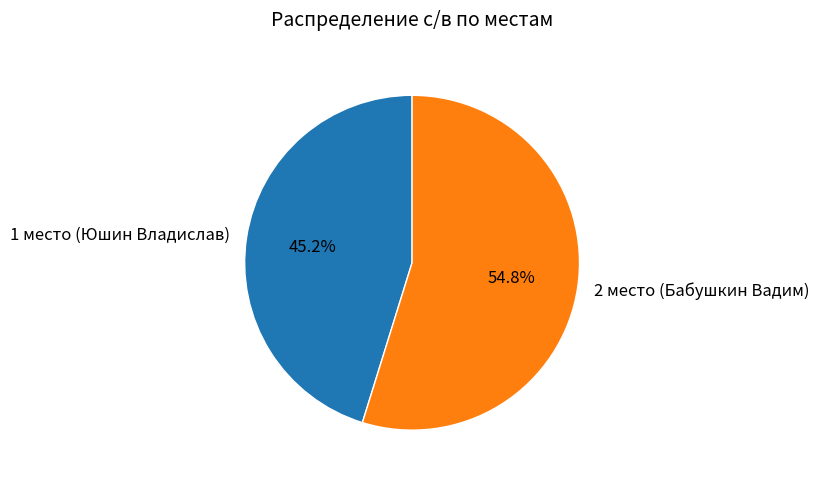

To the nearest percent, what portion does 1 место (Юшин Владислав) represent?

45%